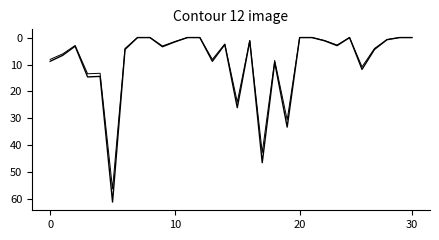

Is this an area chart (filled region under the line)?

No